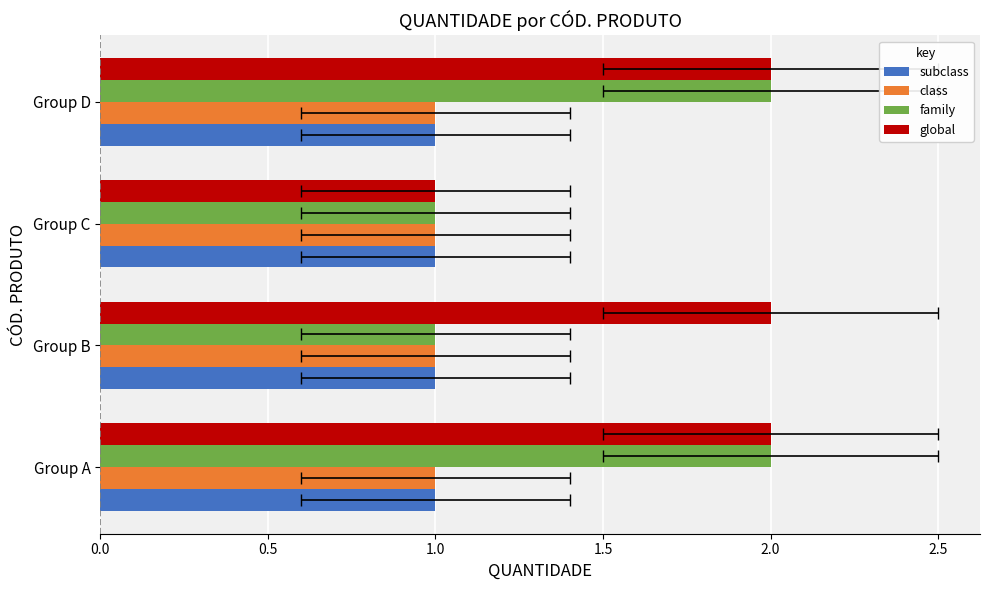

List the series in order of their peak value, lowest first.

subclass, class, family, global